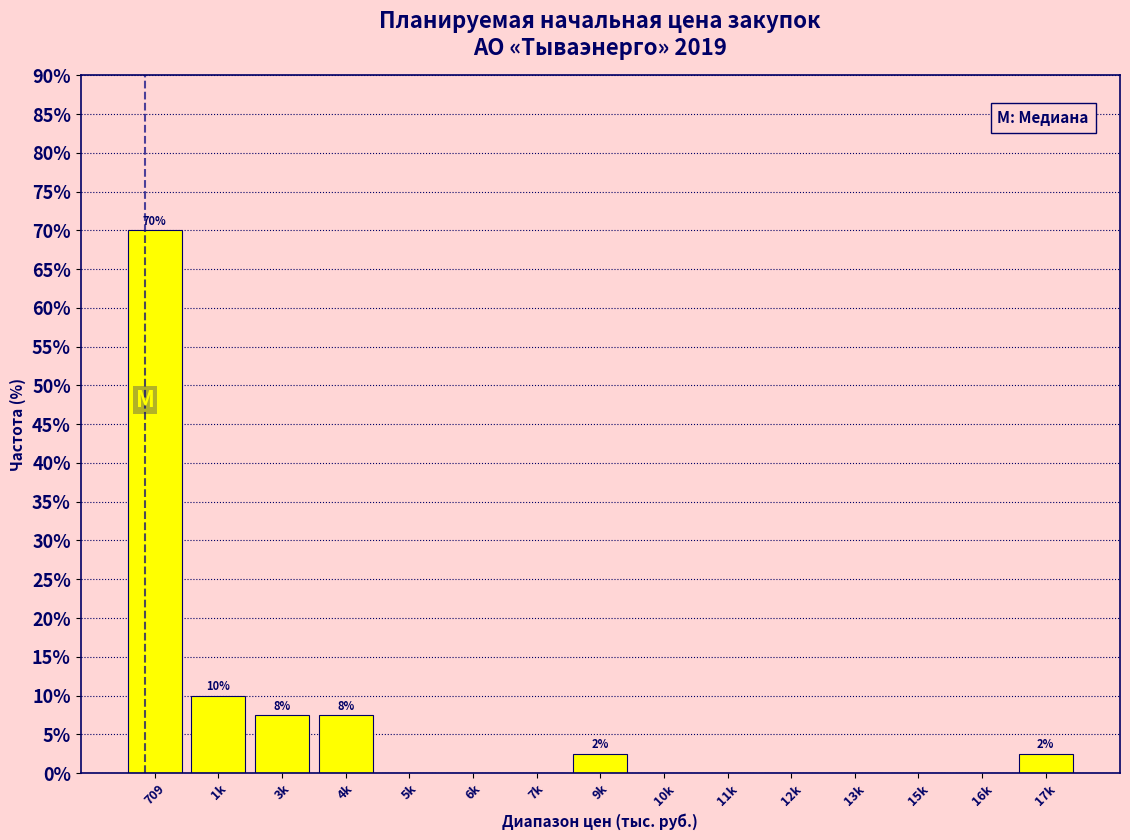

Reading left to right, what are all the values shown in this chart?

709=70.0	1k=10.0	3k=7.5	4k=7.5	5k=0.0	6k=0.0	7k=0.0	9k=2.5	10k=0.0	11k=0.0	12k=0.0	13k=0.0	15k=0.0	16k=0.0	17k=2.5